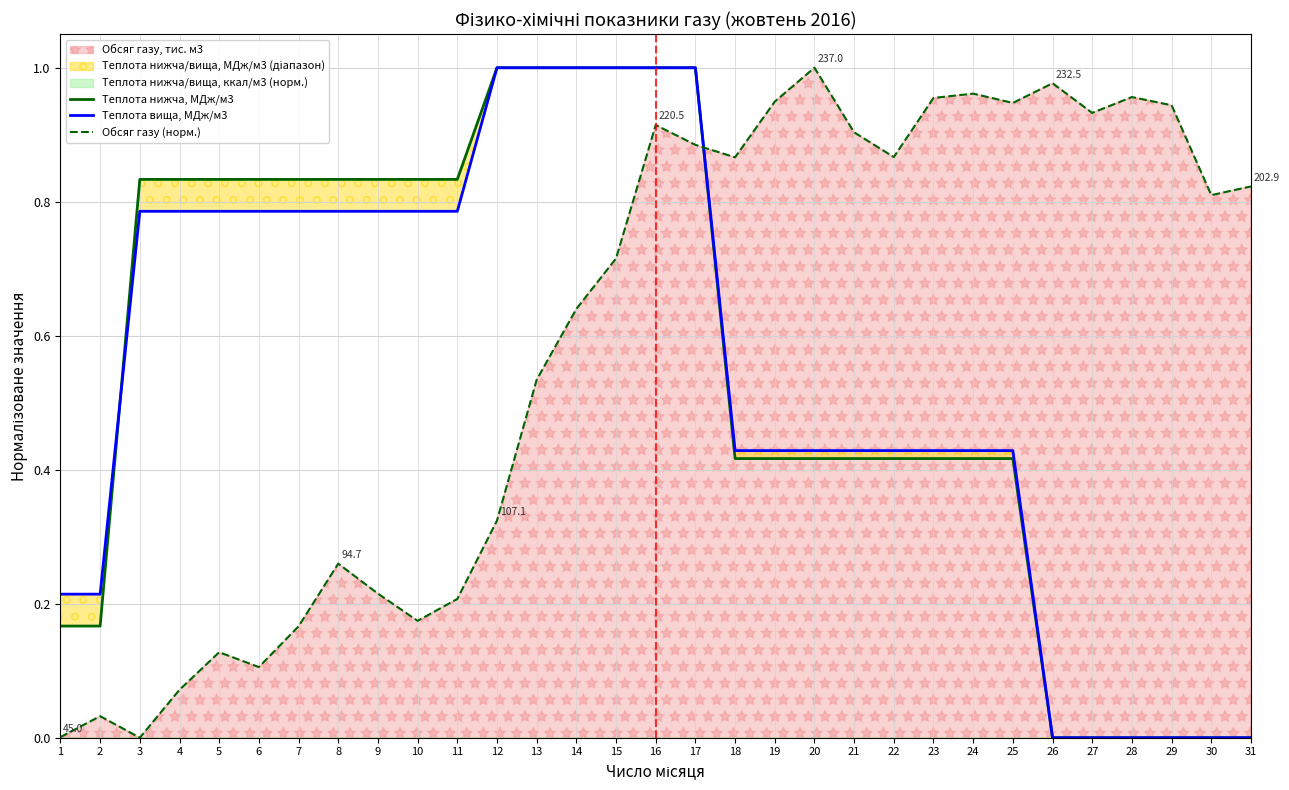

True or false: Теплота нижча, МДж/м3 has more than 1 points higher than both neighbors.

False